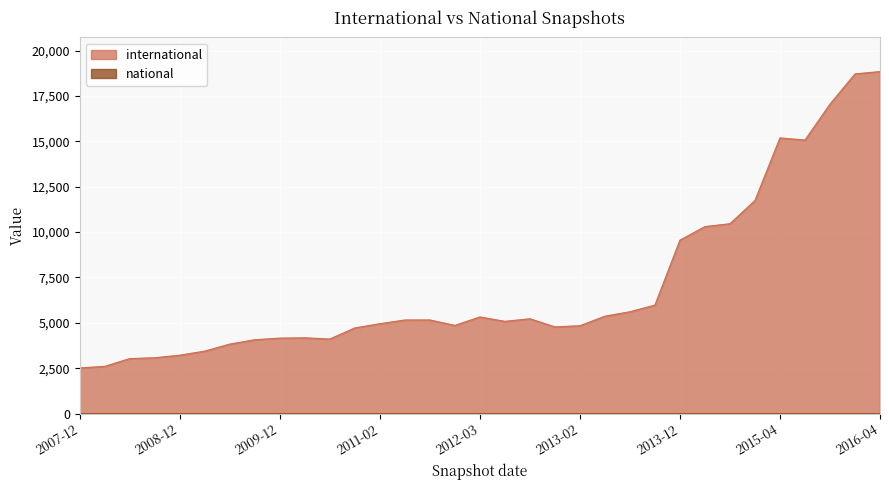

How many data points does each series have?

33